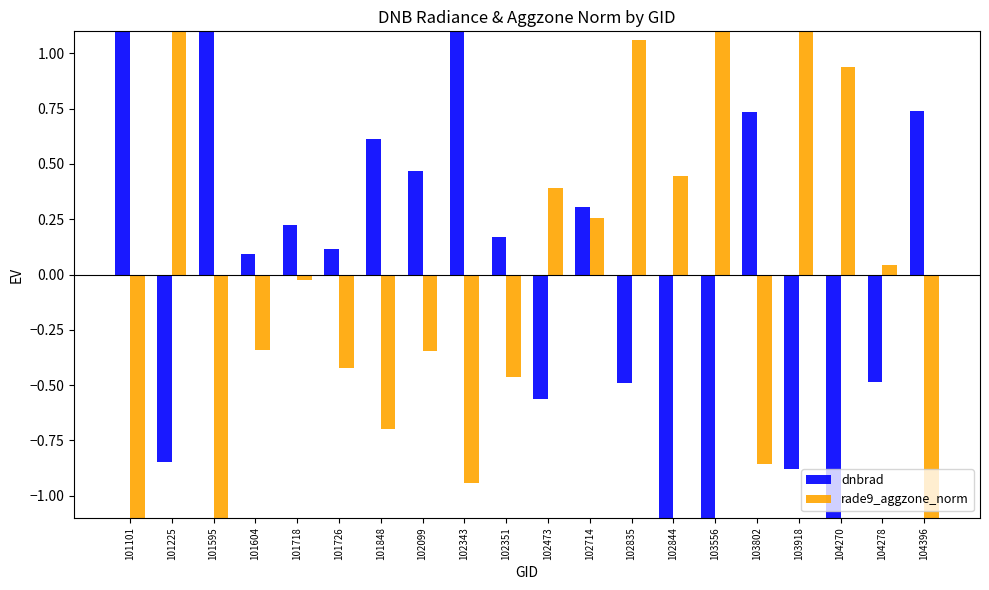

At which label is rade9_aggzone_norm closest to 0?

101718